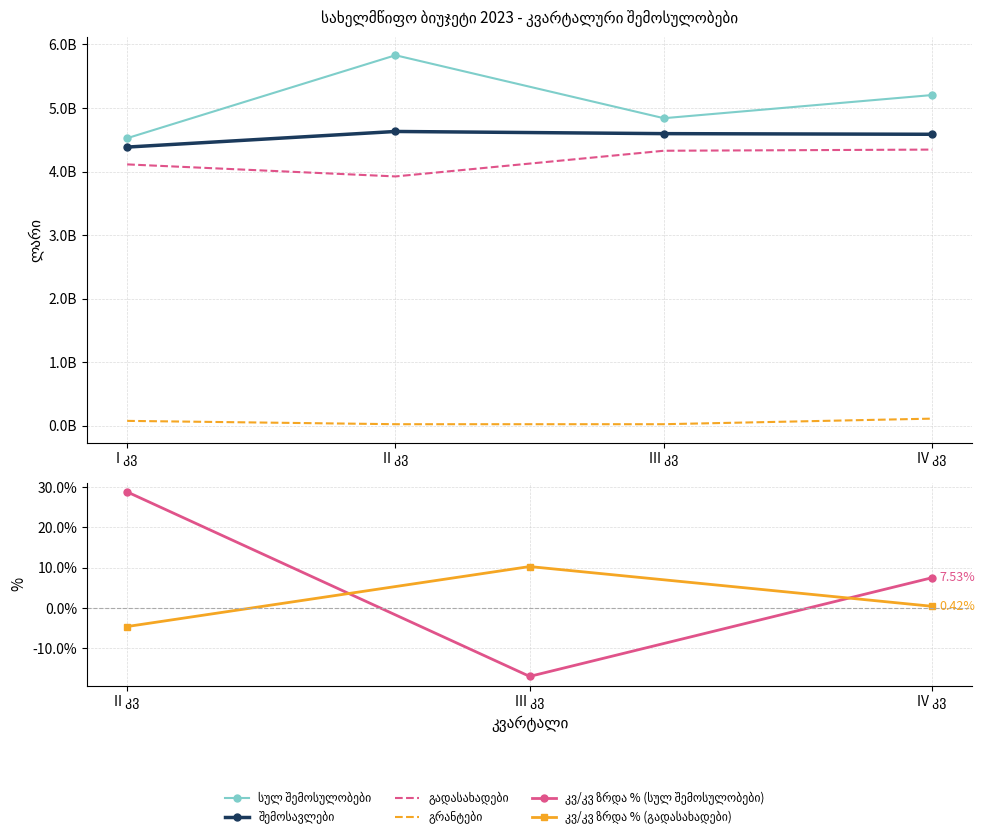

The გრანტები series shows 41448720 at IV კვ. True or false?

False